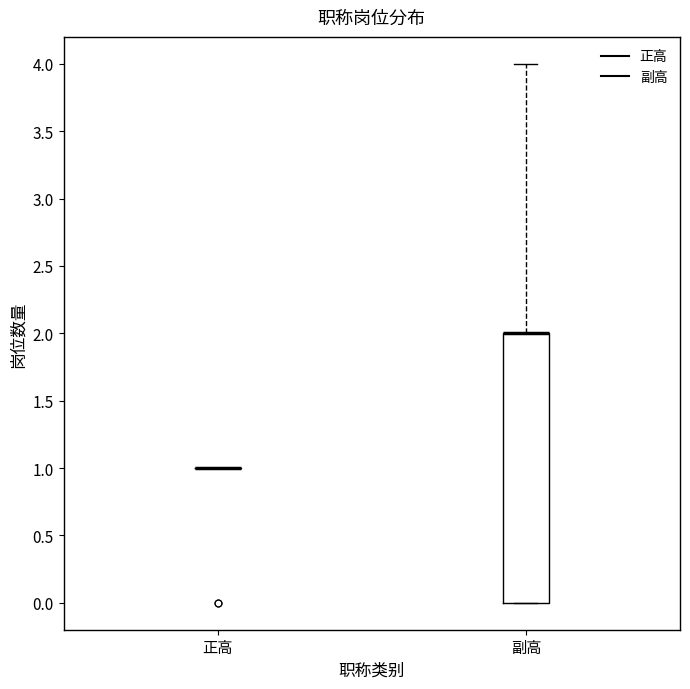

Which box is the tallest, from its lower edge to its upper edge?

副高